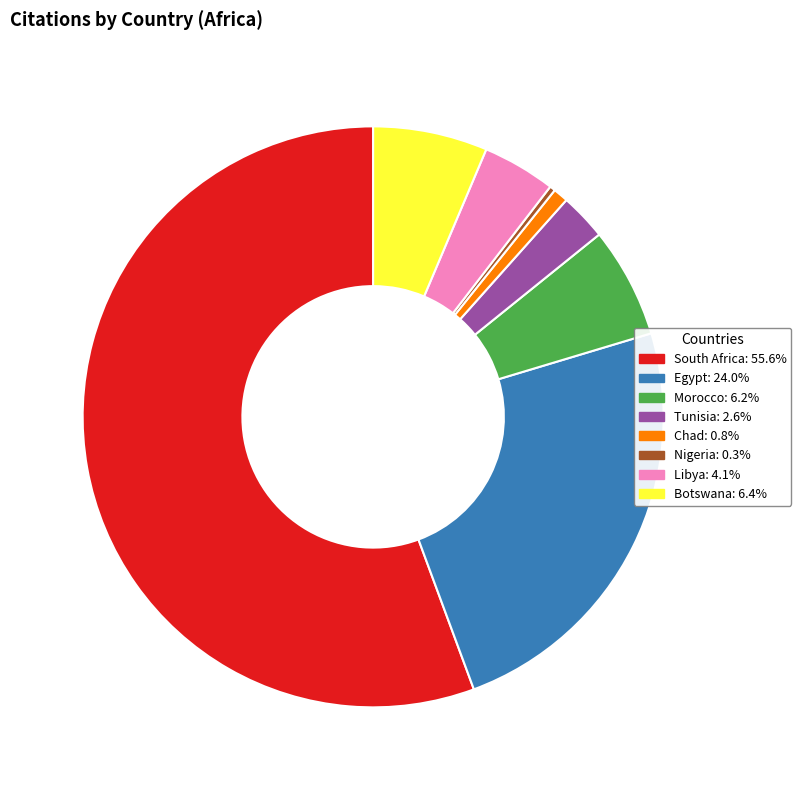

Which category has the smallest portion of the pie?

Nigeria